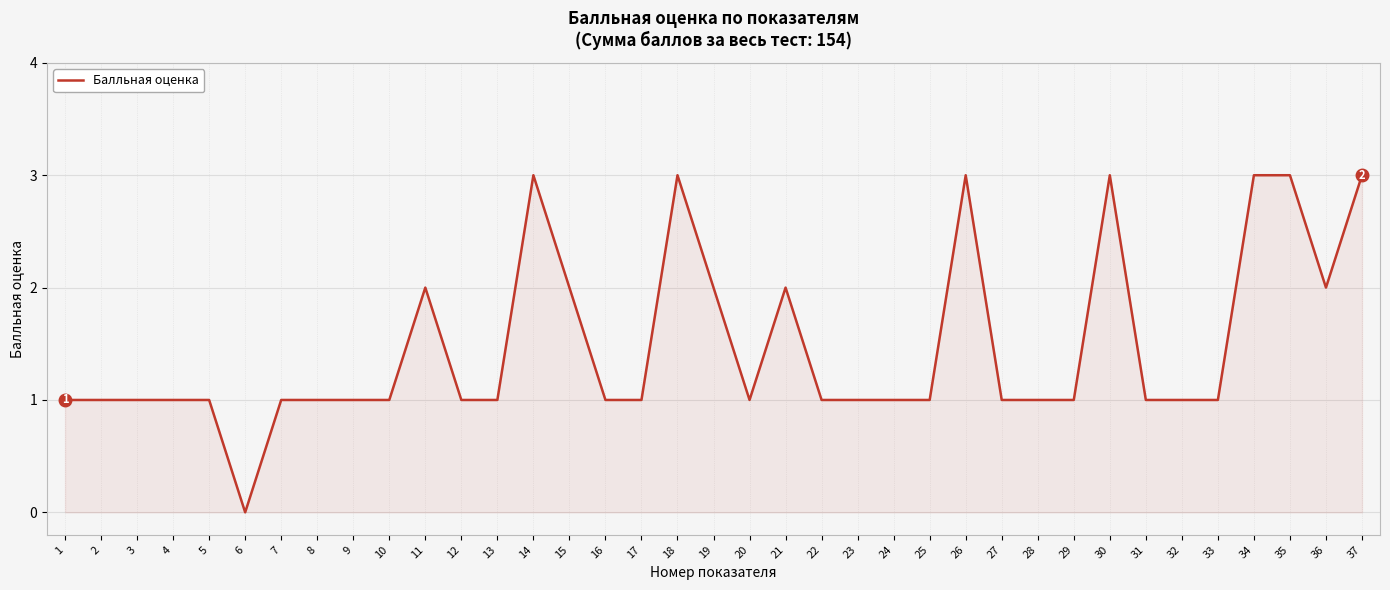

What is the greatest value displayed?

3